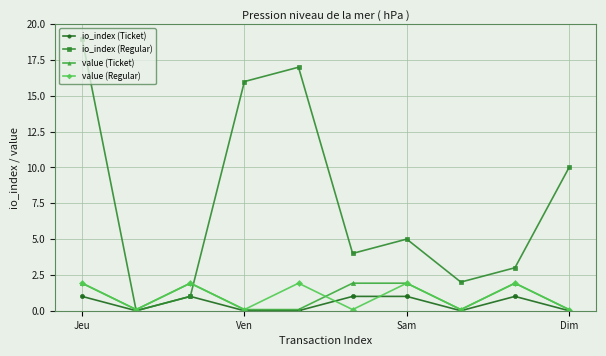

What is the greatest value displayed?

19.0